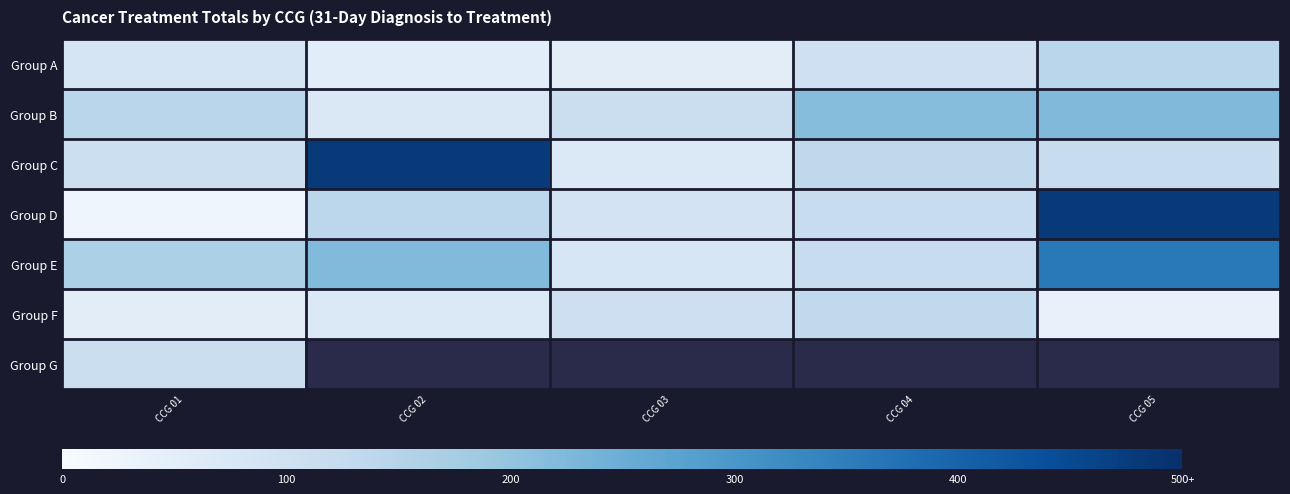

What is the highest value of the Group F series?

132.0